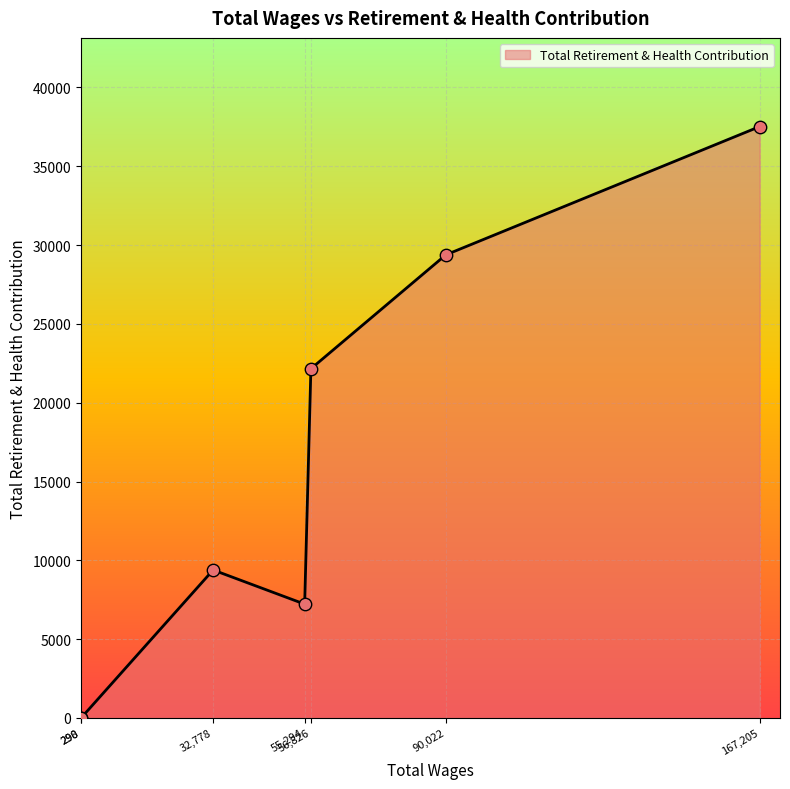

What is the greatest value displayed?

37513